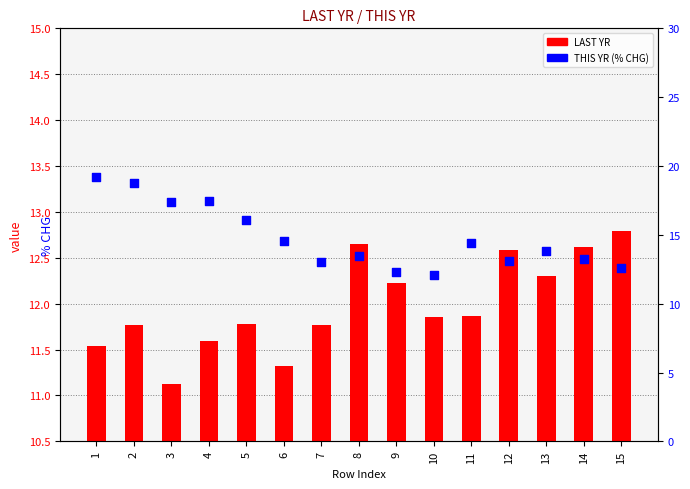

Which series has the largest Y range (max minus min)?

% CHG